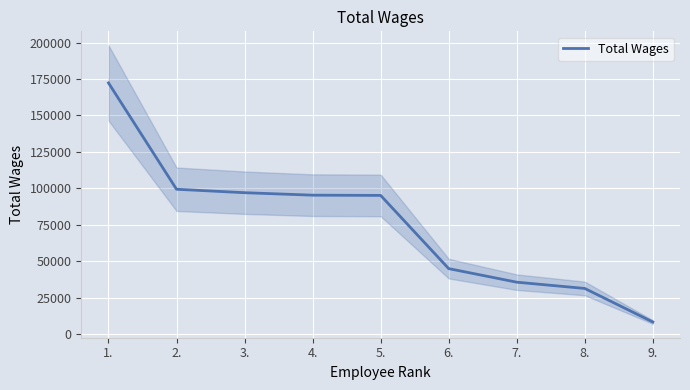

At which label is the value closest to 90287?

5.